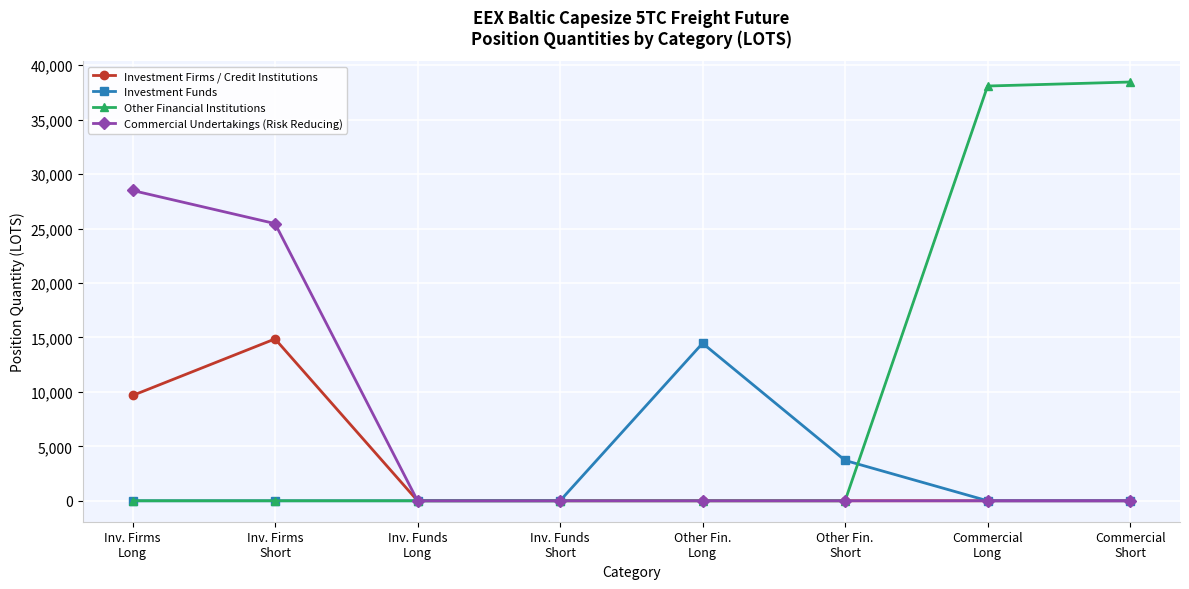

True or false: Investment Funds has more than 0 interior local peaks.

True